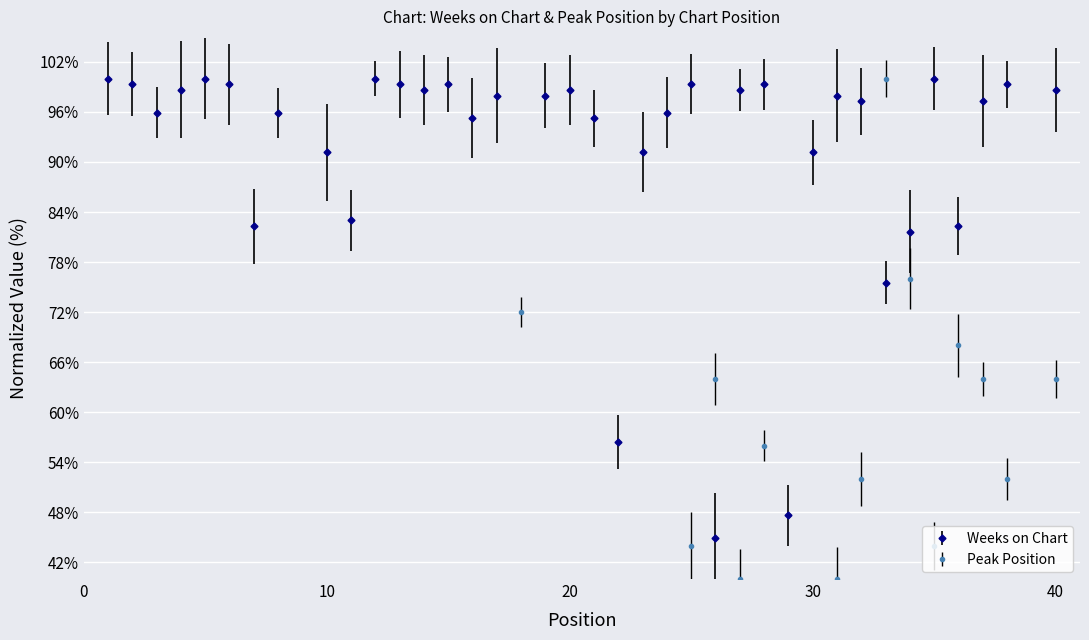

Where is Weeks on Chart nearest to the value 51?

29